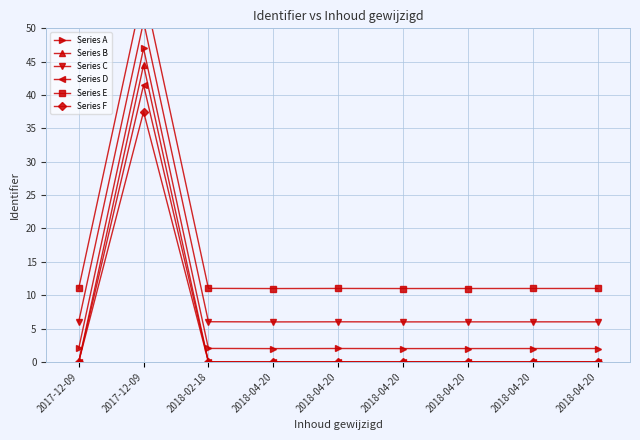

What is the label of the 7th point from the right?

2018-02-18